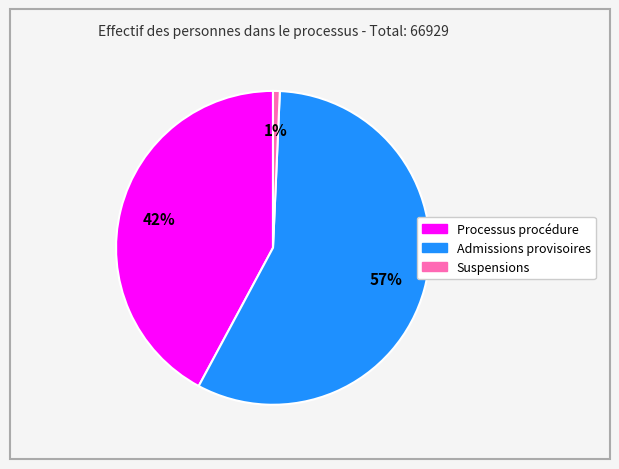

How many slices are in this pie chart?

3